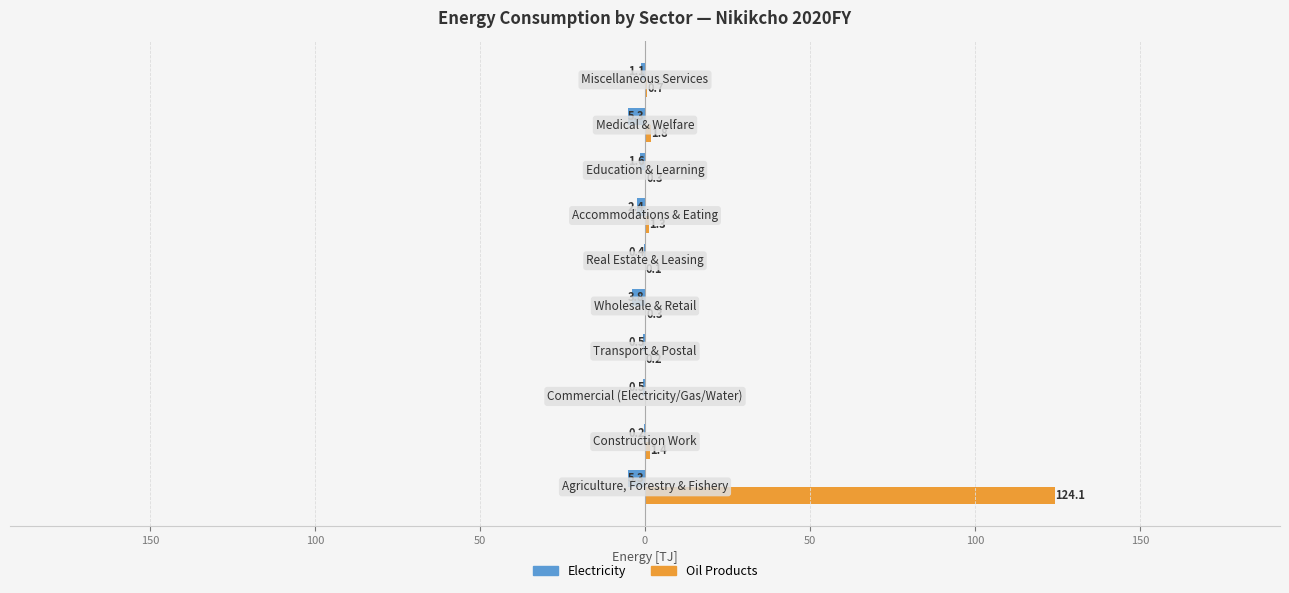

What are all the series names shown in the legend?

Electricity, Oil Products